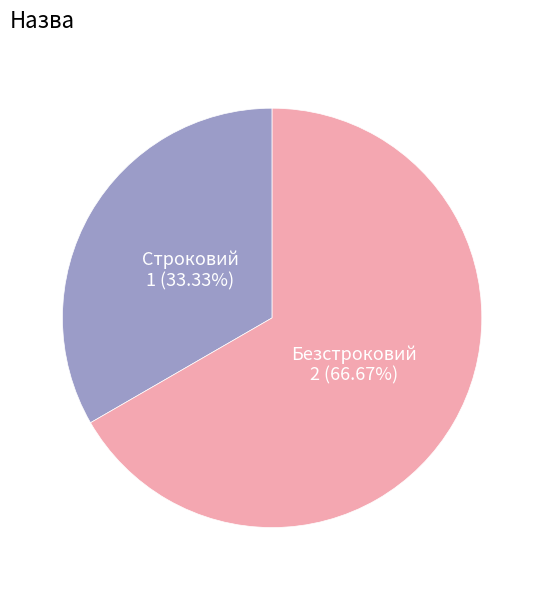

Is there a majority slice in this chart?

Yes